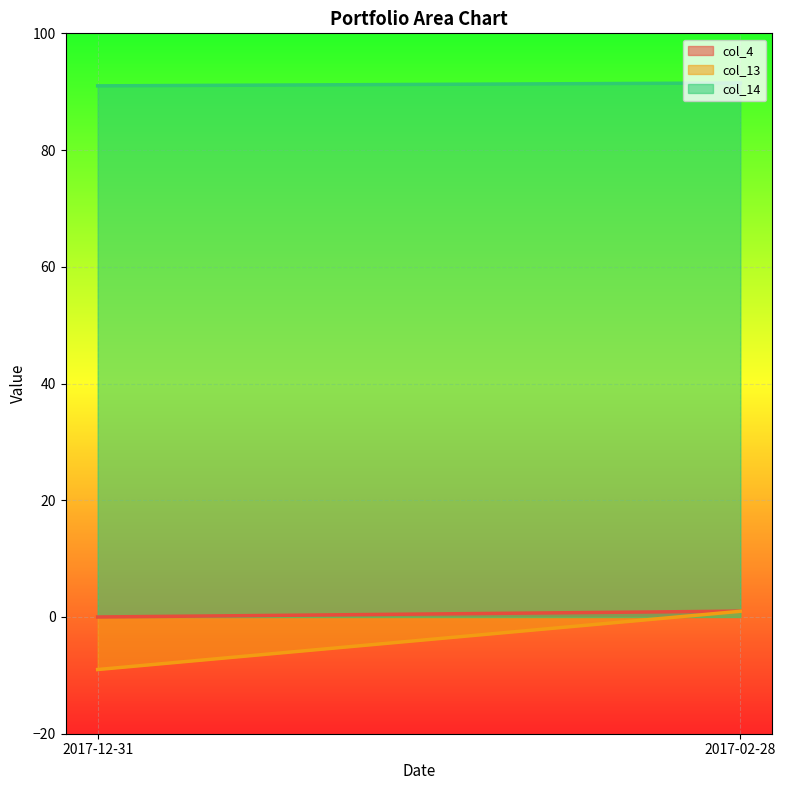

What are all the series names shown in the legend?

col_4, col_13, col_14